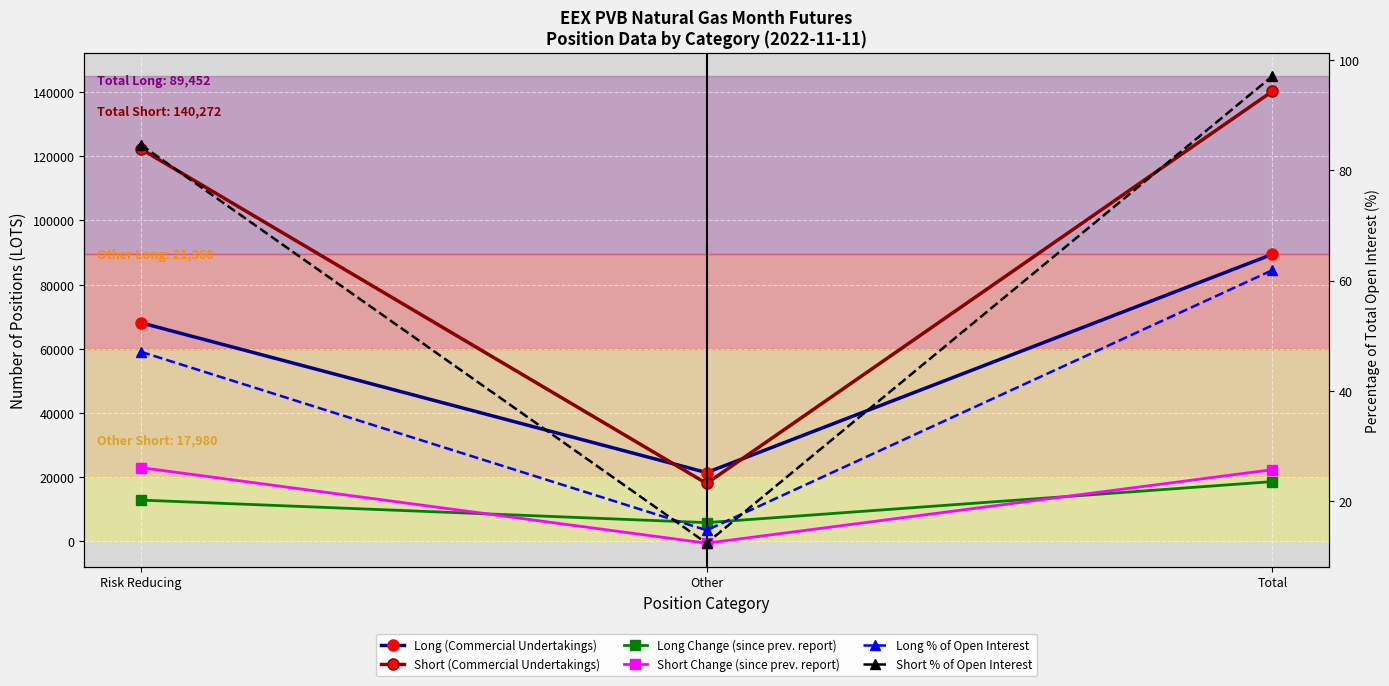

The Long Change (since prev. report) series shows 18550.0 at Total. True or false?

True